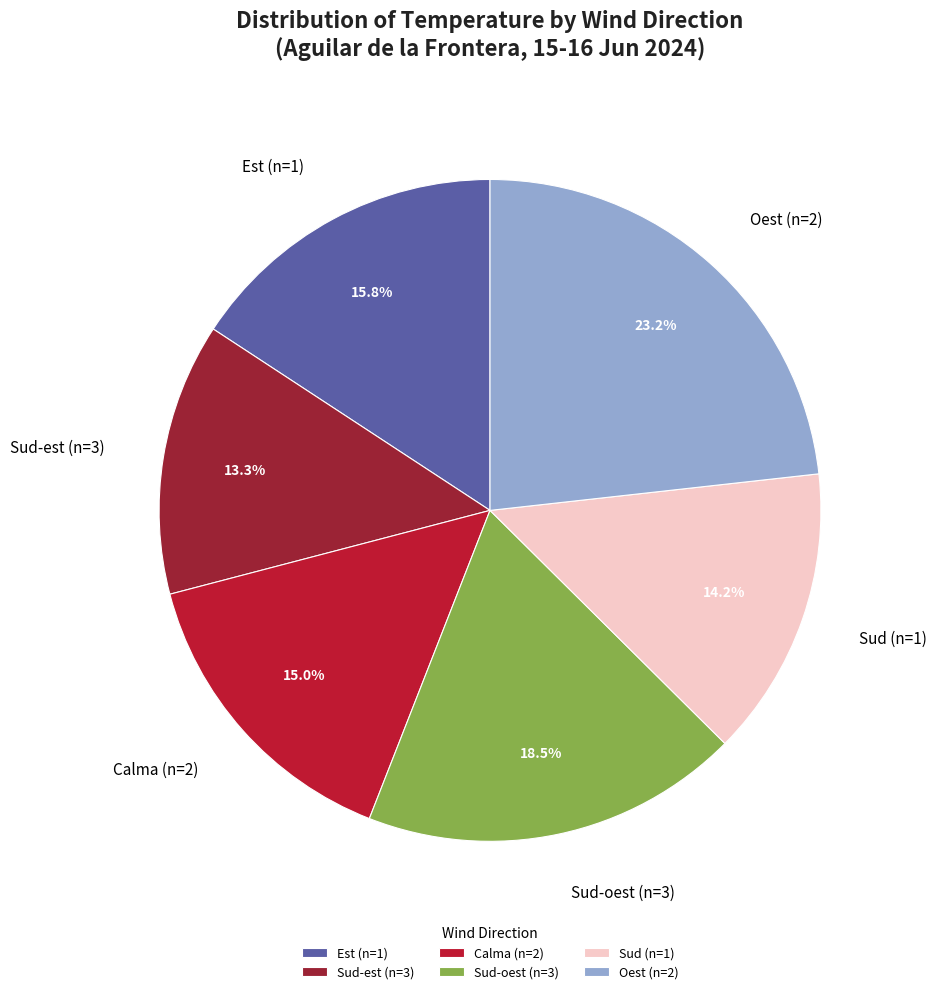

To the nearest percent, what is the difference between the largest and smallest slice percentages?

10%